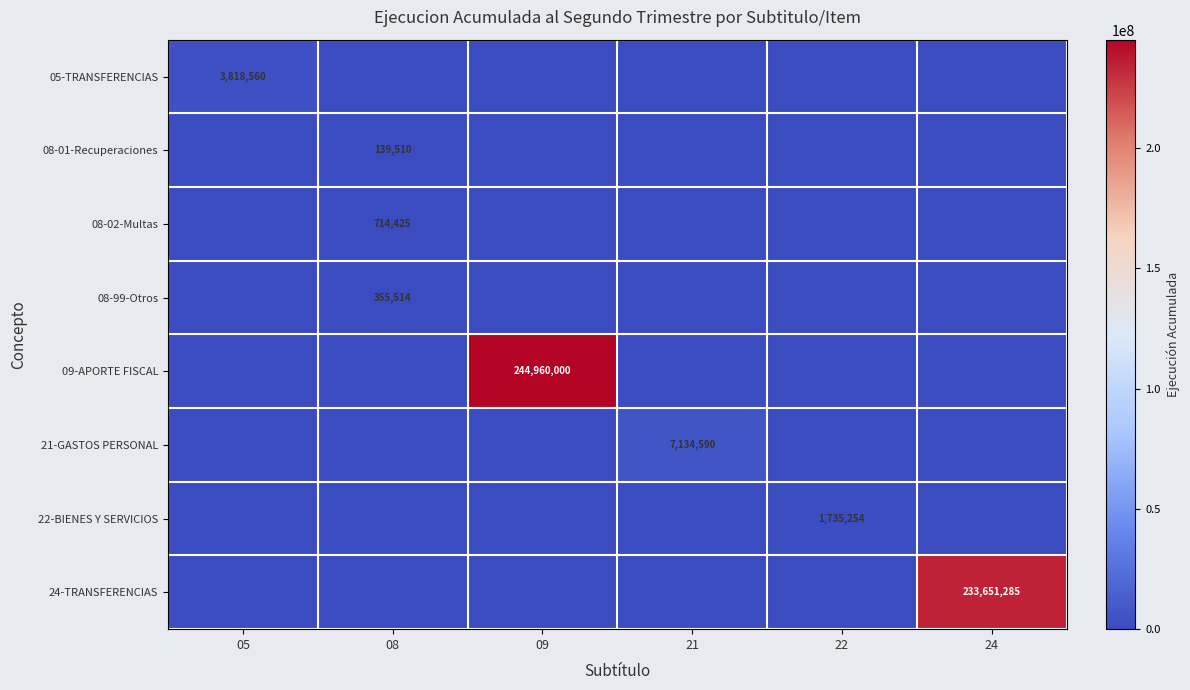

What is the total value across all series at 24?

233651285